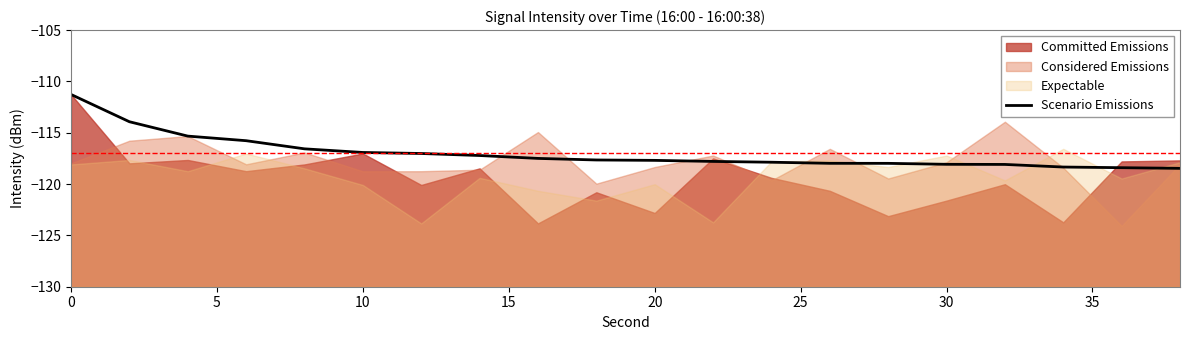

What is the sum of all values?

-2339.9